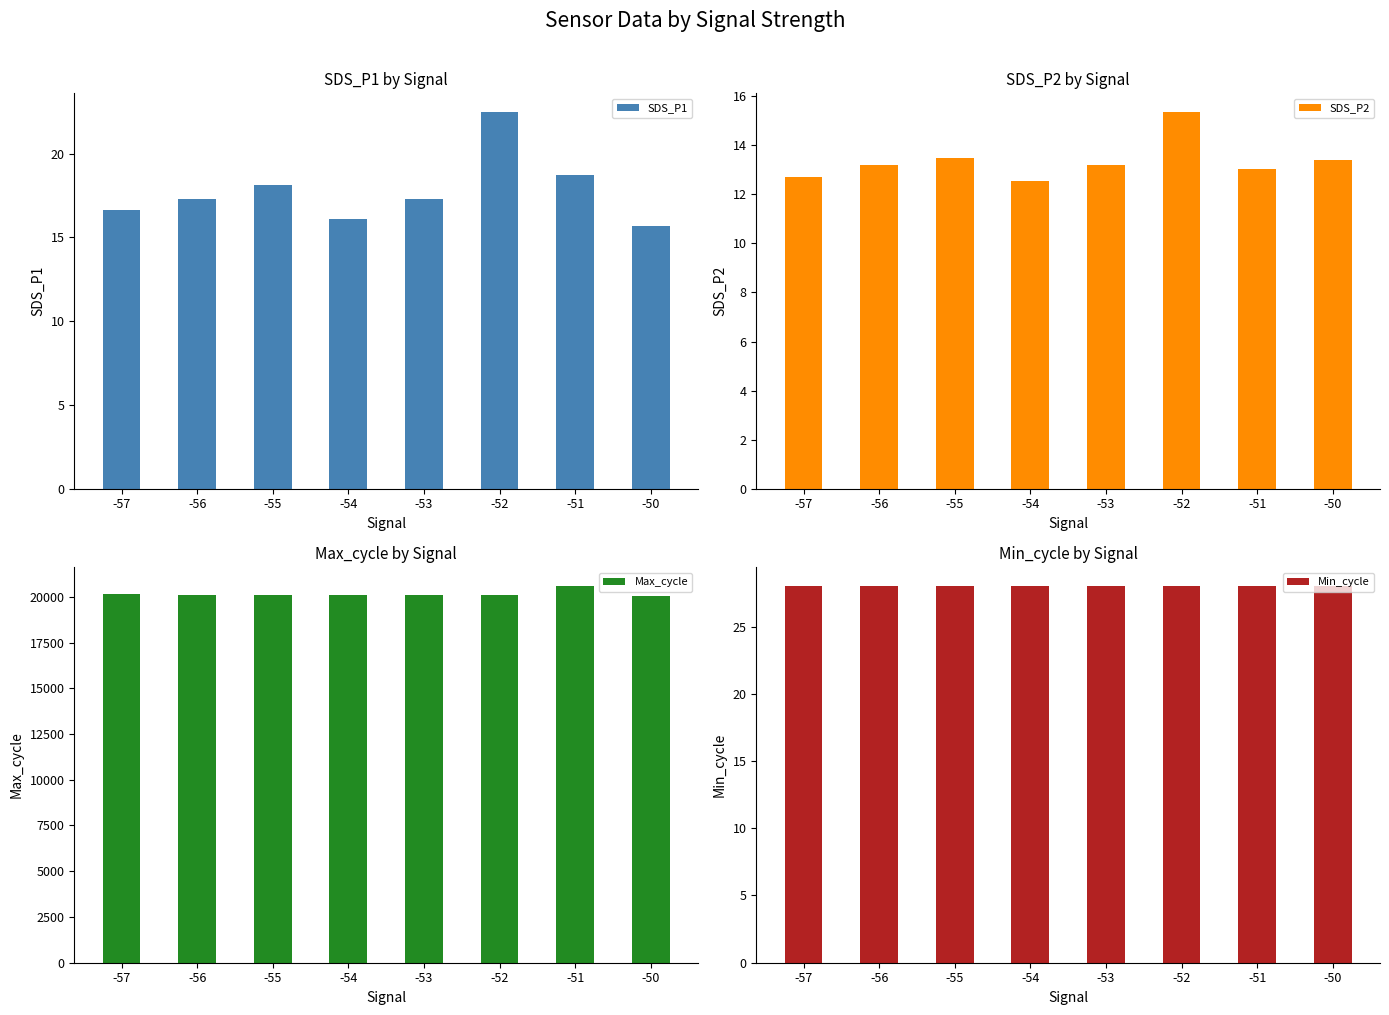

Reading right to left, transcribe all the data shown in this chart.

SDS_P1: 15.7	18.8	22.5	17.3	16.1	18.1	17.3	16.6
SDS_P2: 13.4	13.0	15.3	13.2	12.6	13.5	13.2	12.7
Max_cycle: 20040.0	20579.0	20073.0	20080.0	20072.0	20090.0	20080.0	20175.0
Min_cycle: 28.0	28.0	28.0	28.0	28.0	28.0	28.0	28.0